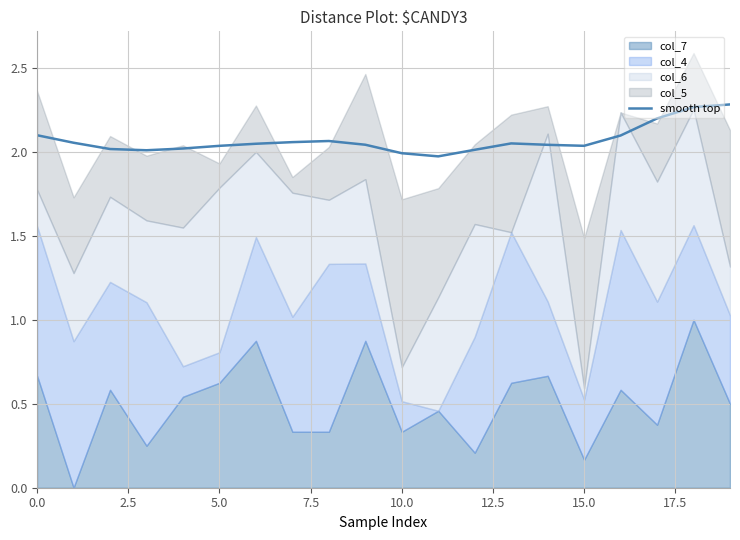

The value of smooth top at 15.0 is 3.4. True or false?

False